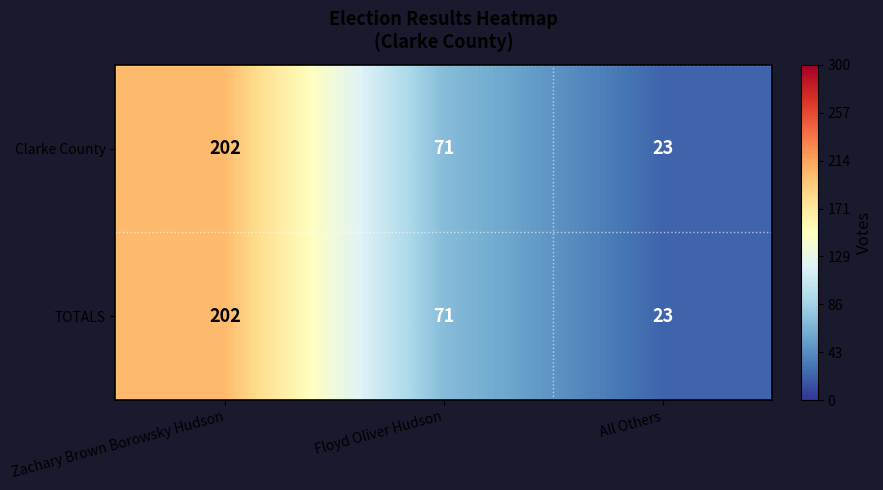

Read the TOTALS value at Zachary Brown Borowsky Hudson.

202